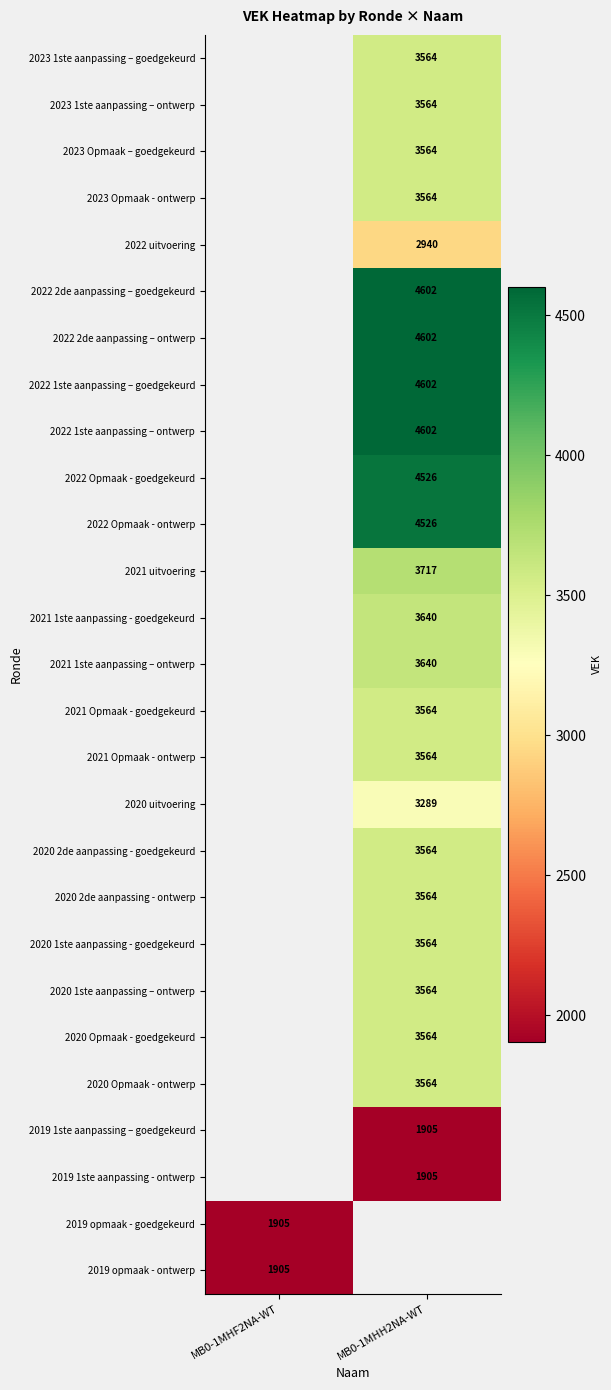

Is the value of 2019 opmaak - ontwerp at MB0-1MHF2NA-WT greater than the value of 2020 1ste aanpassing - goedgekeurd at MB0-1MHH2NA-WT?

No